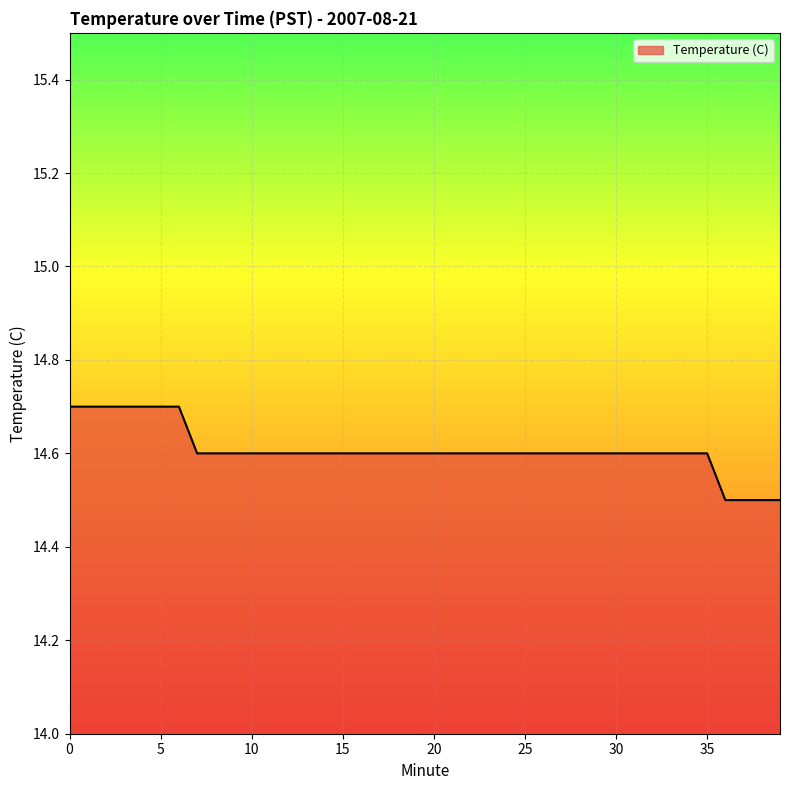

What is the sum of all values?

584.3